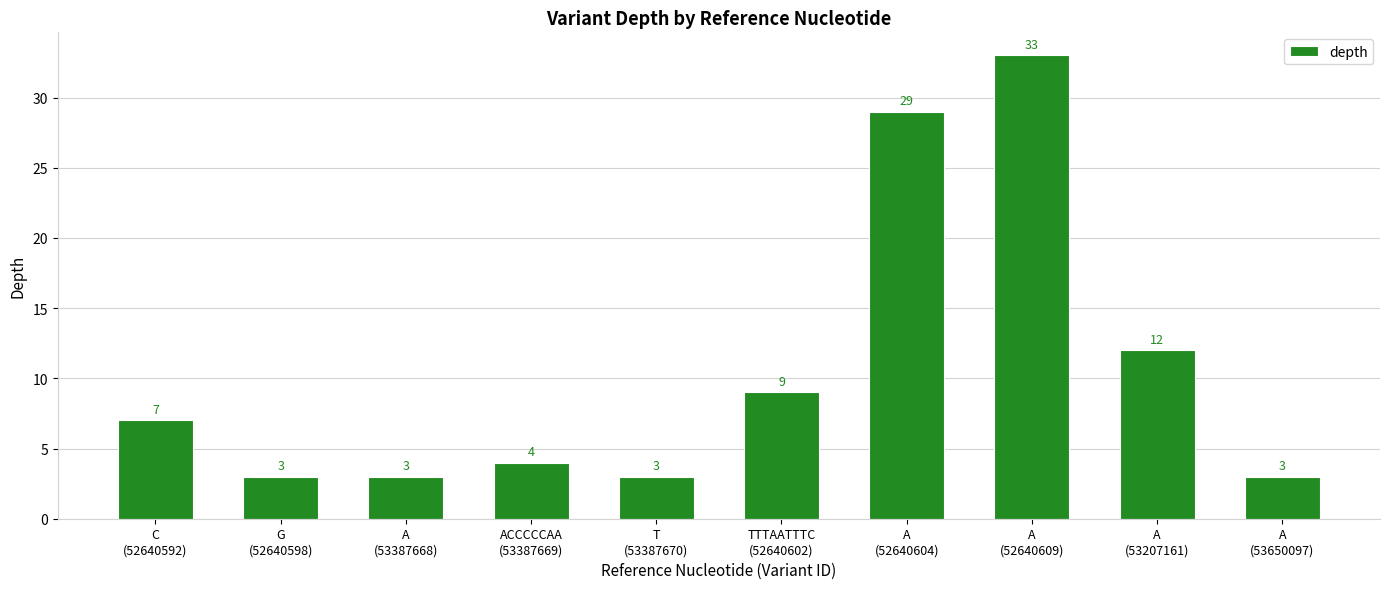

What is the change in value from C
(52640592) to A
(53207161)?

+5